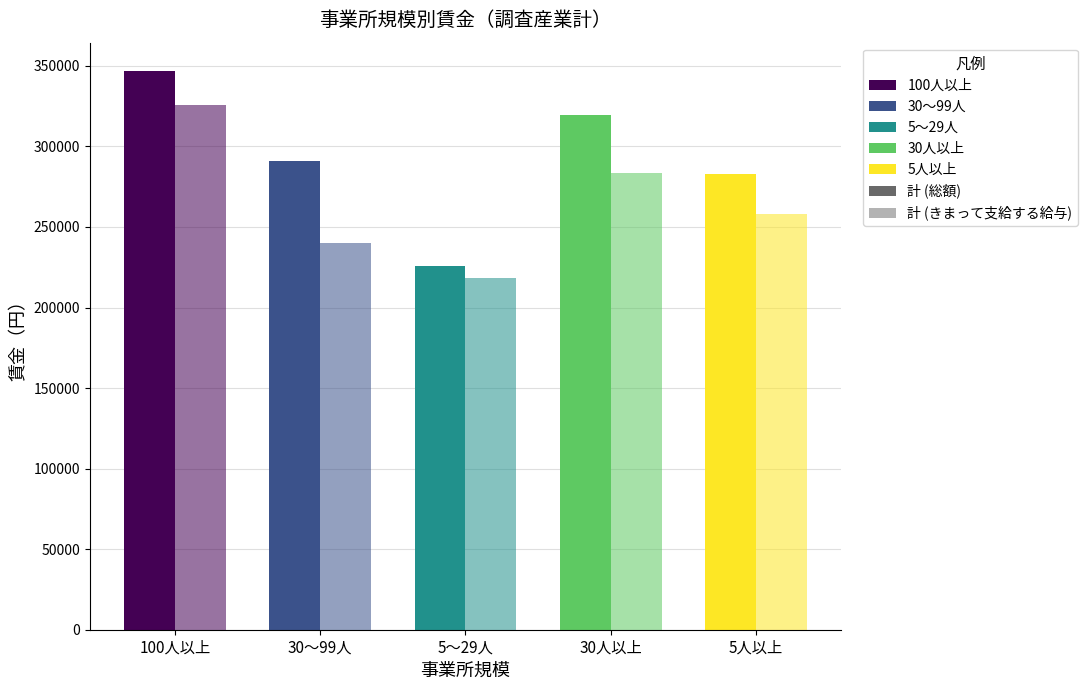

Where does the 計 (きまって支給する給与) series first go above 258117?

100人以上